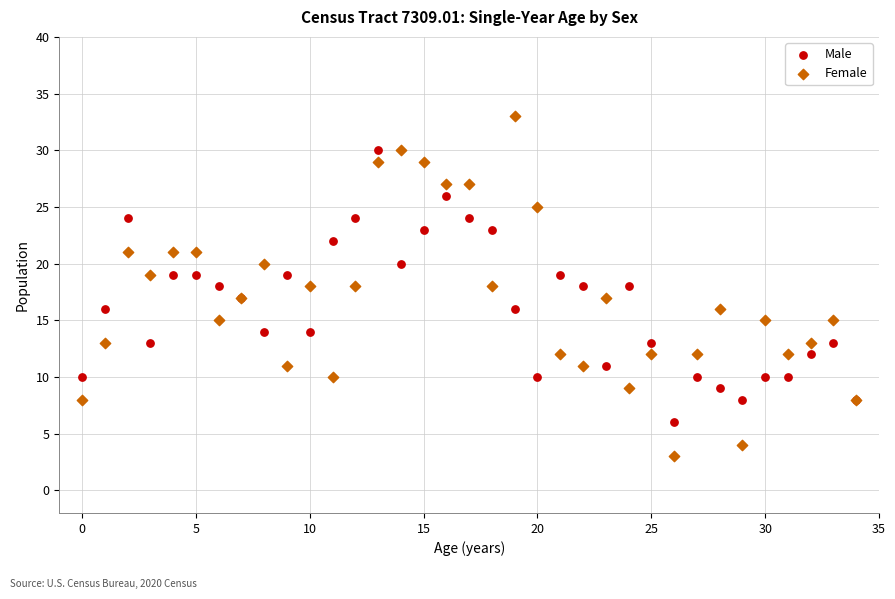

Which series reaches the maximum Y coordinate?

Female